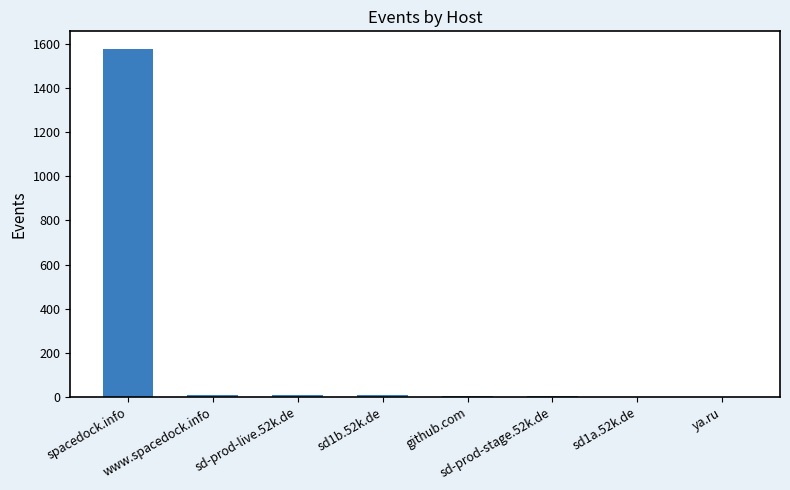

What is the greatest value displayed?

1577